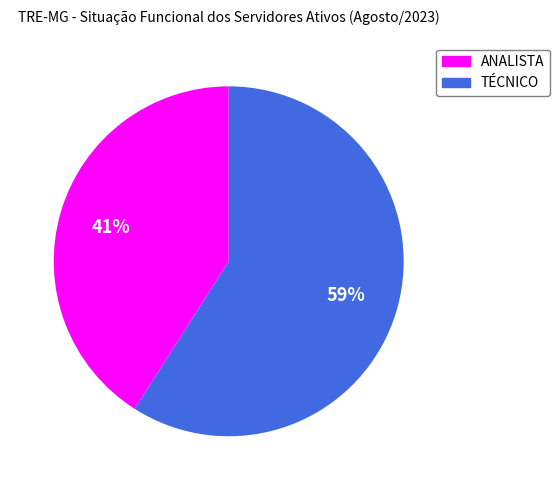

To the nearest percent, what is the average slice percentage?

50%